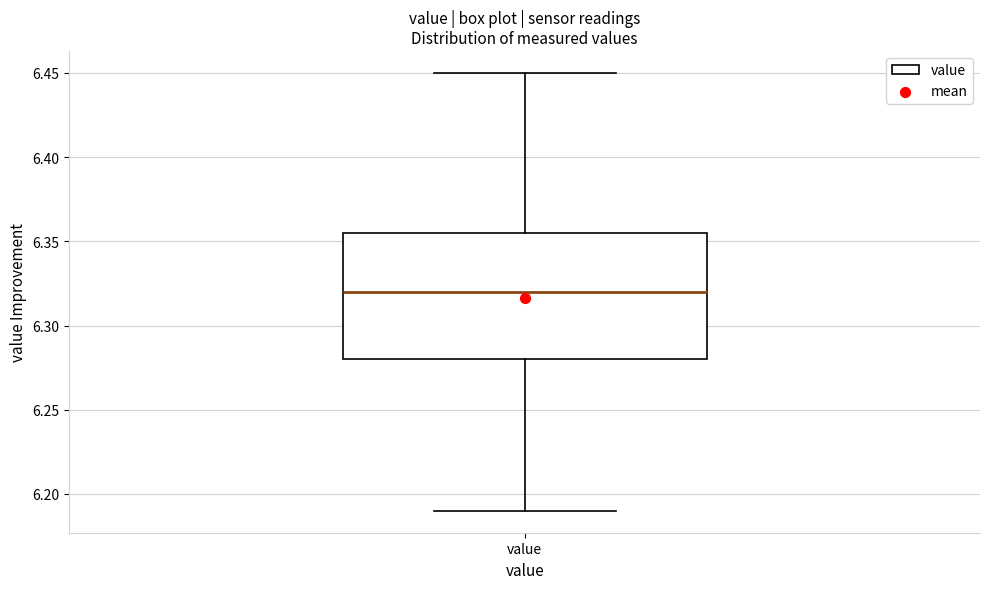

Read this box plot against the y-axis: the position of the median line, the range covered by the box, and the ends of both whiskers. The values are not printed on the chart, so give them approximately, as read against the axis.

median 6.320, box 6.280 to 6.355, whiskers 6.190 to 6.450